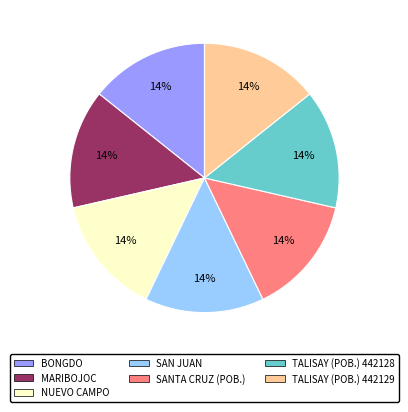

Combined, do BONGDO and NUEVO CAMPO account for over 50%?

No